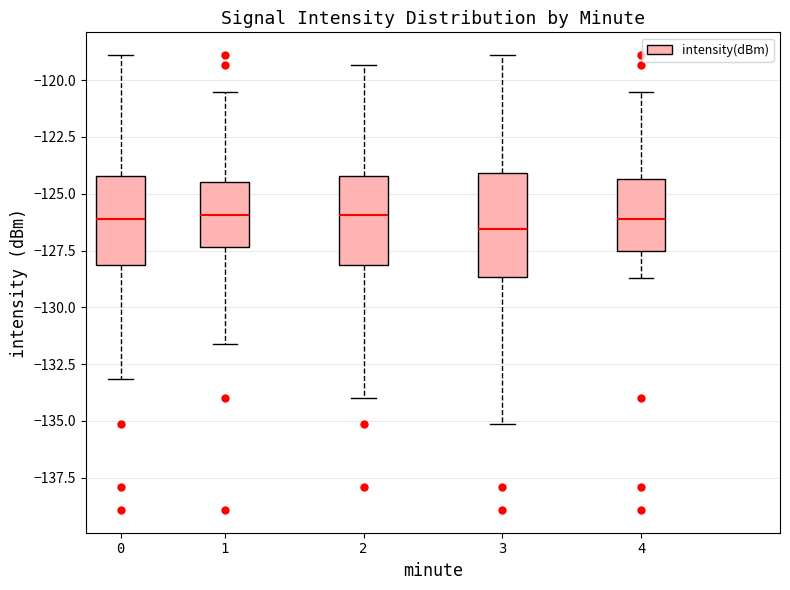

Reading left to right, transcribe this box plot: for each box, give where its median line is, the range the box spans, and where its two whiskers end, as read against the y-axis. The values are not printed on the chart, so give them approximately, as read against the axis.

0: median -126.0, box -128.0 to -124.0, whiskers -133.0 to -119.0
1: median -126.0, box -127.5 to -124.5, whiskers -131.5 to -120.5
2: median -126.0, box -128.0 to -124.0, whiskers -134.0 to -119.5
3: median -126.5, box -128.5 to -124.0, whiskers -135.0 to -119.0
4: median -126.0, box -127.5 to -124.5, whiskers -128.5 to -120.5